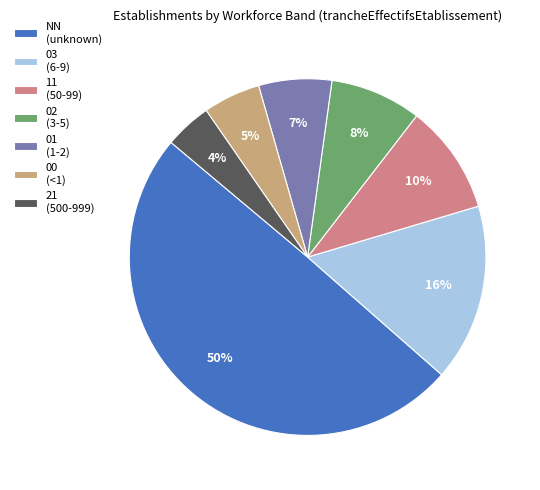

To the nearest percent, what portion does 02 represent?

8%